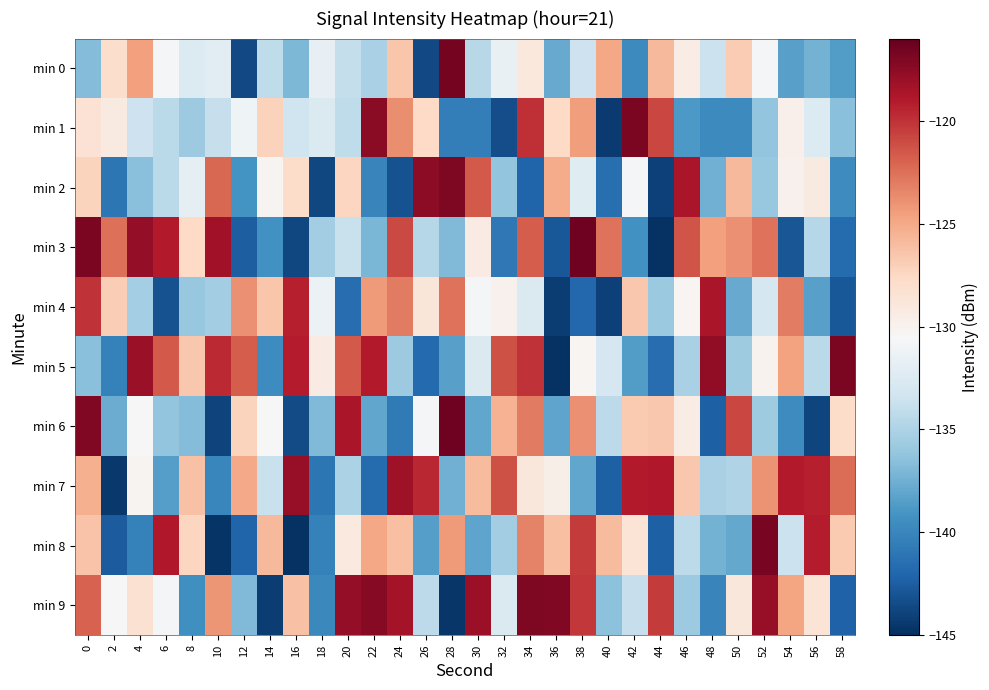

List the series in order of their peak value, lowest first.

min 4, min 7, min 2, min 9, min 1, min 5, min 8, min 0, min 6, min 3